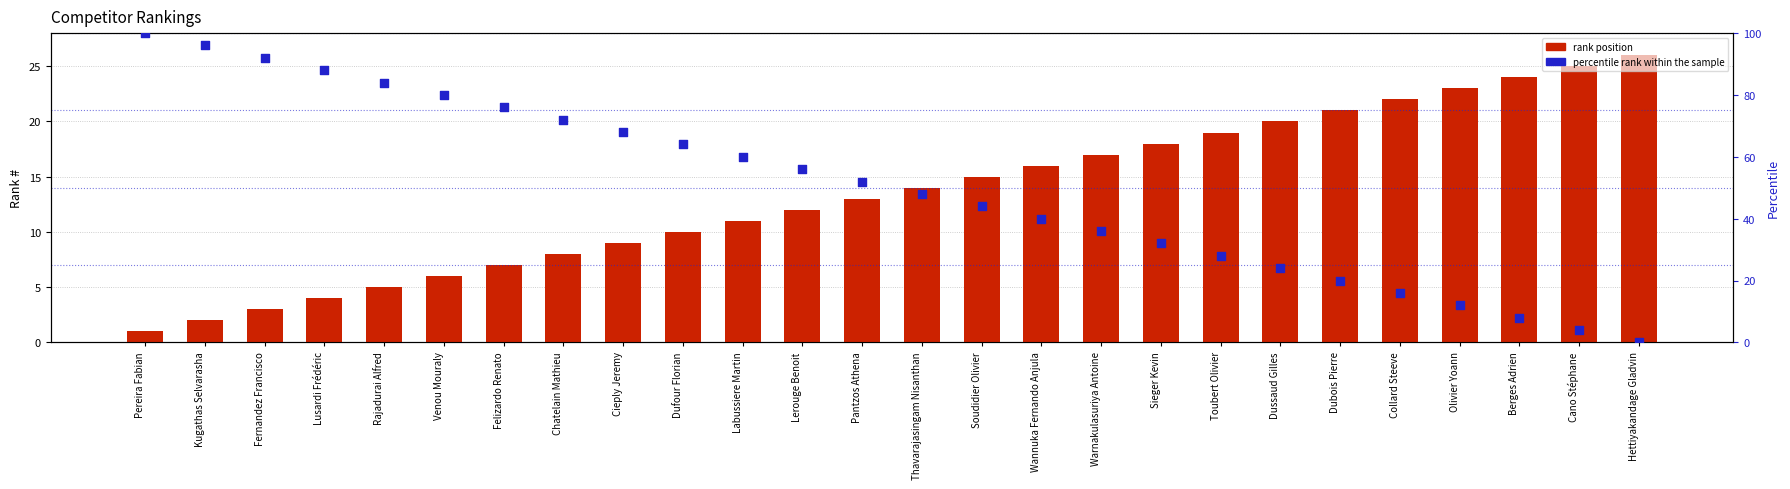

What are all the series names shown in the legend?

rank position, percentile rank within the sample